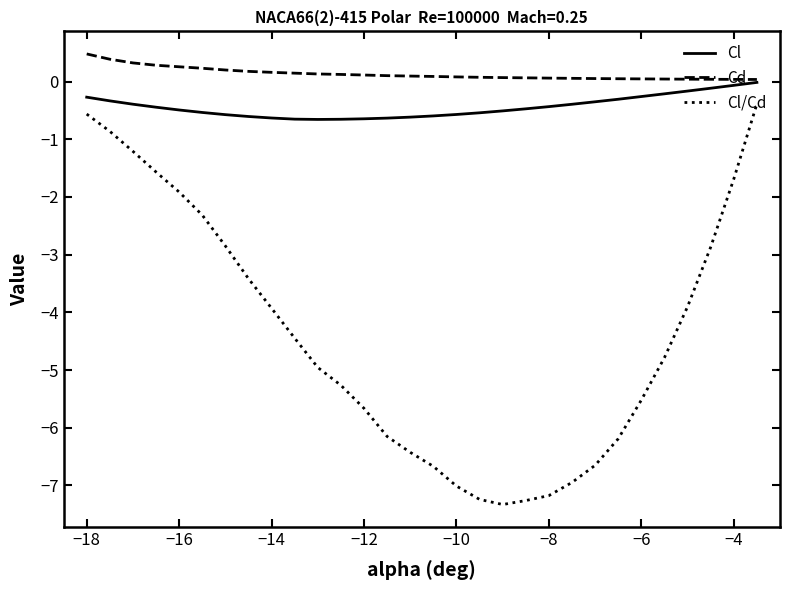

Which series has the widest spread of values?

Cl/Cd